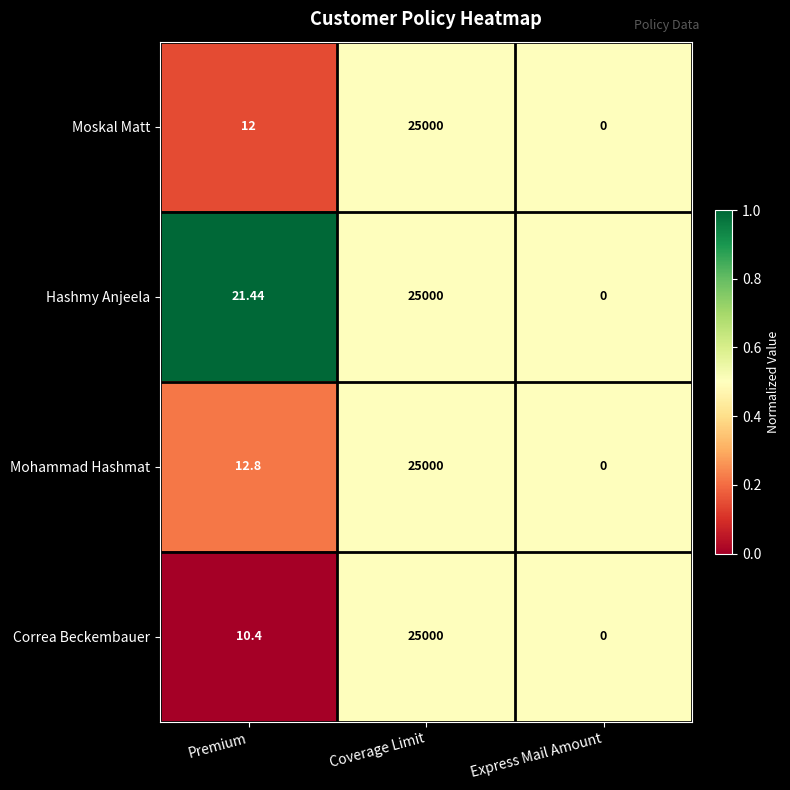

Which label corresponds to the smallest value in the chart?

Express Mail Amount